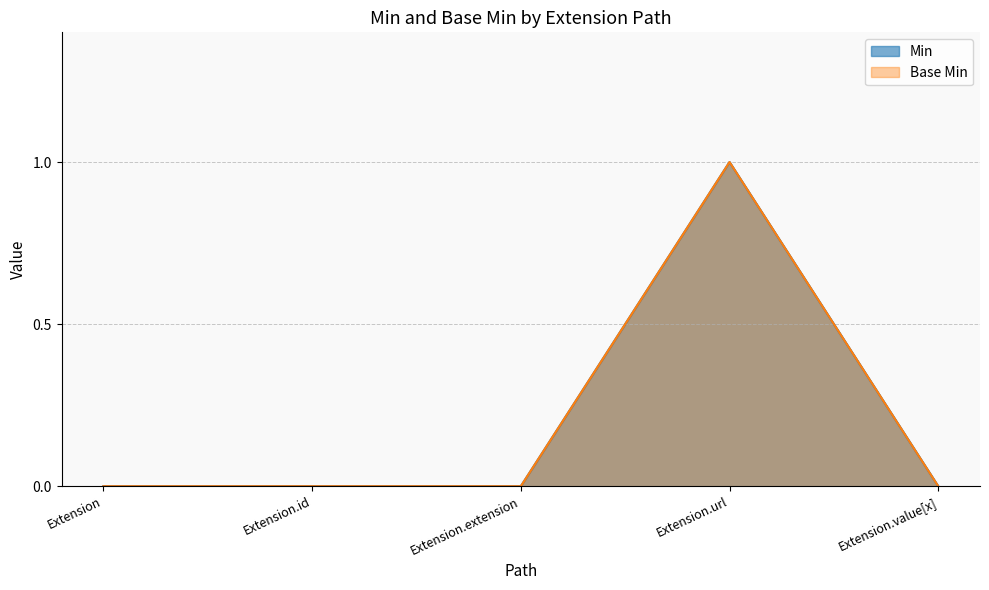

True or false: Min and Base Min intersect in this chart.

False